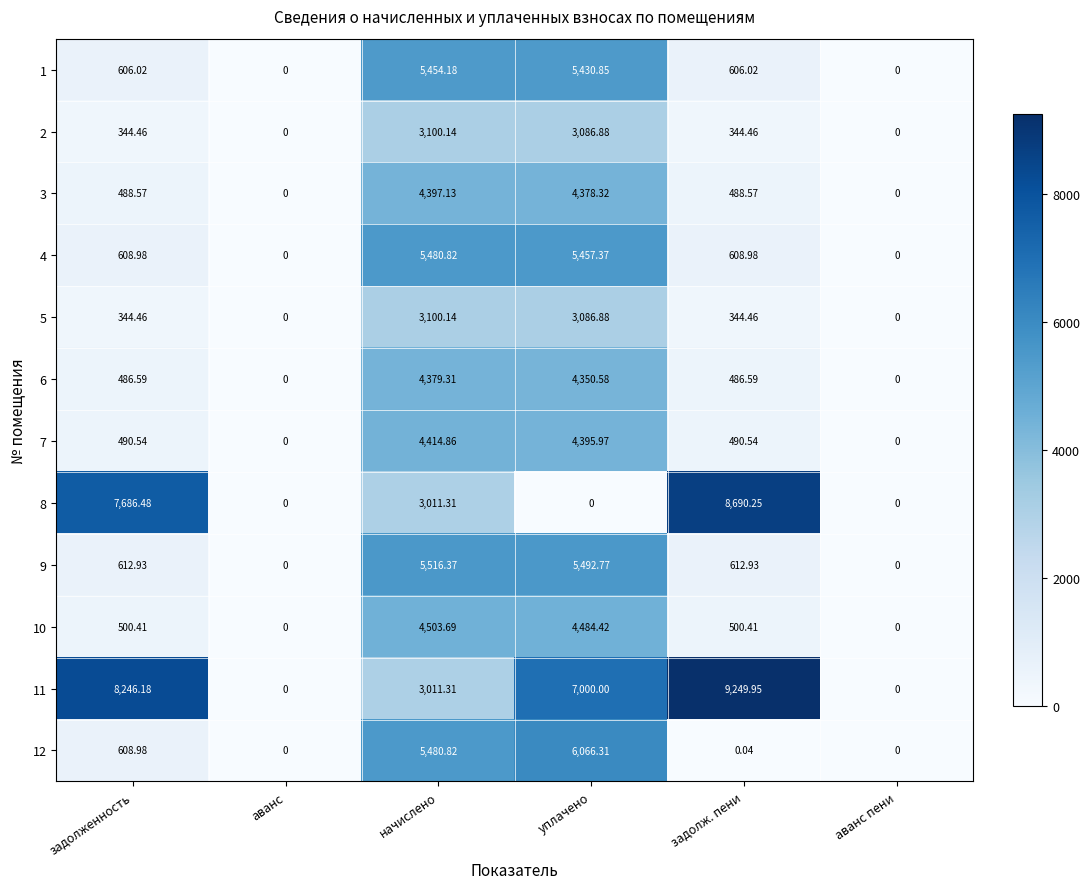

At which category is the sum across all series the highest?

уплачено